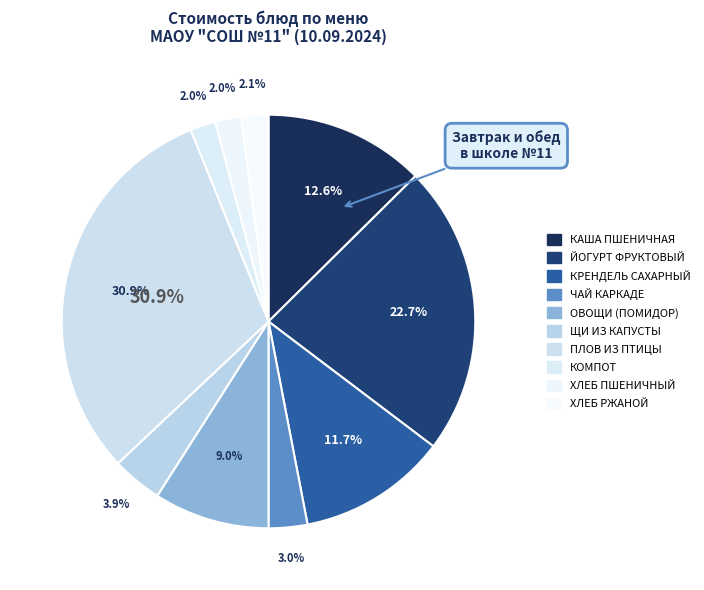

Which category has the biggest portion of the pie?

ПЛОВ ИЗ ПТИЦЫ ОТВАРНОЙ